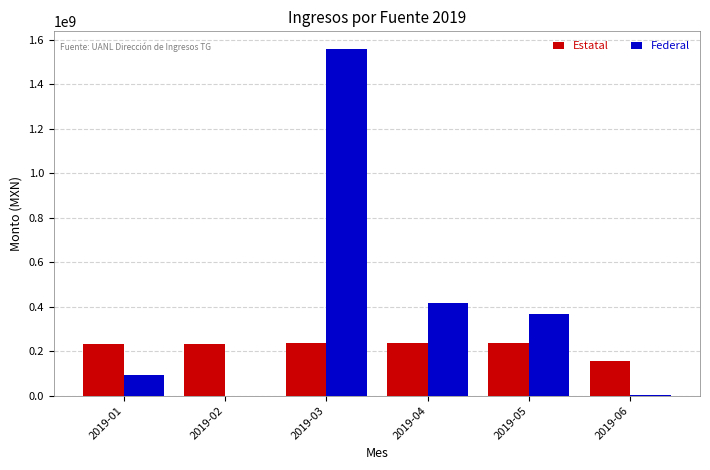

Is the value of Estatal at 2019-06 greater than the value of Federal at 2019-01?

Yes